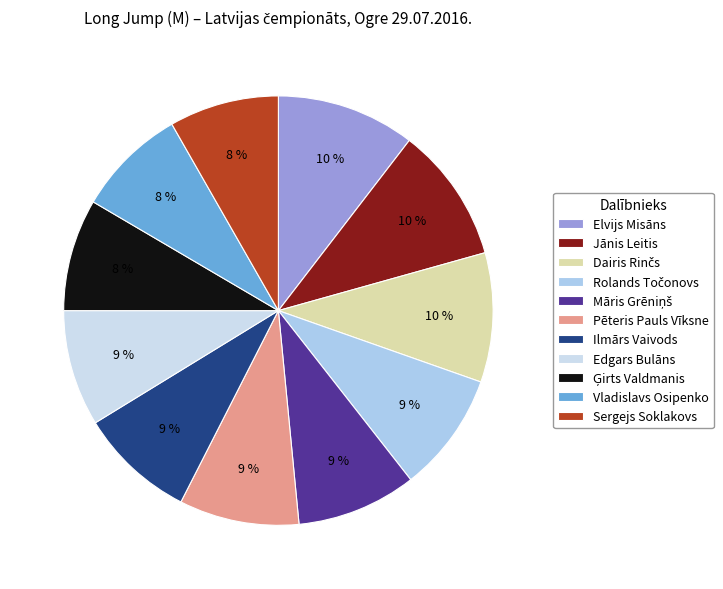

What is the largest slice in the pie chart?

Elvijs Misāns